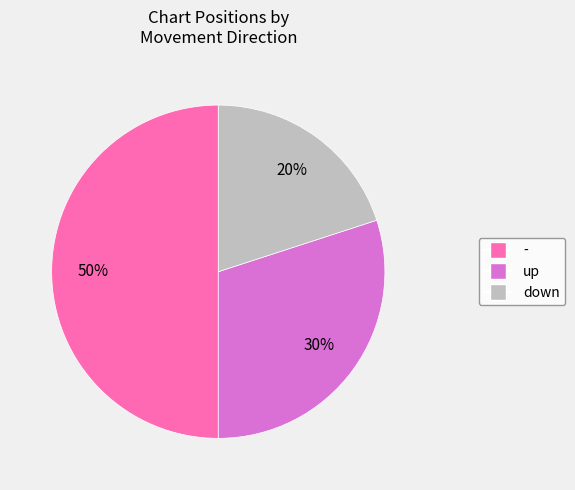

To the nearest percent, what is the average slice percentage?

33%